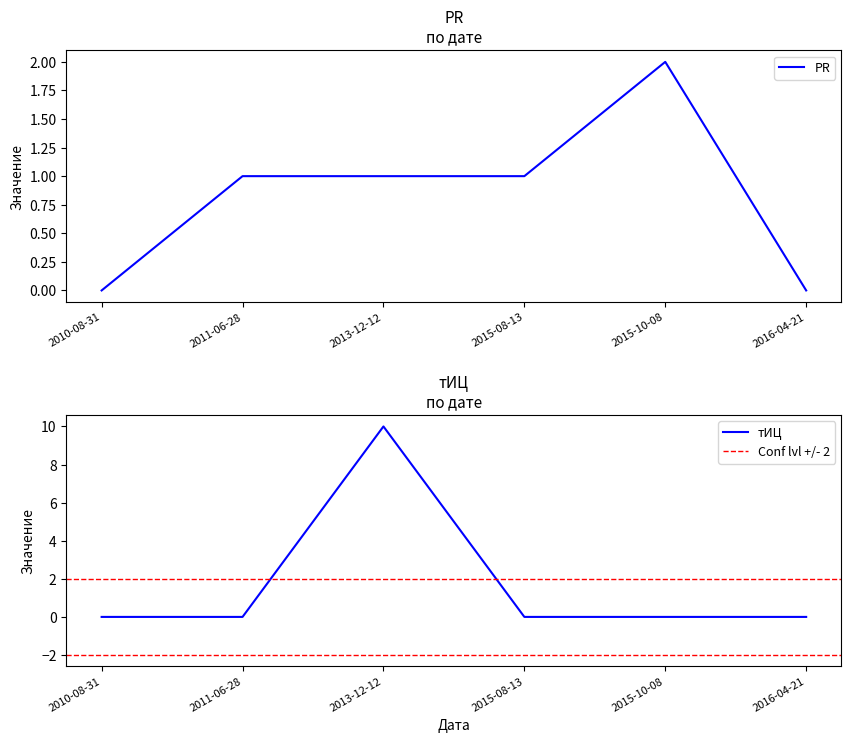

What is the difference between the second highest and second lowest values in the PR series?

1